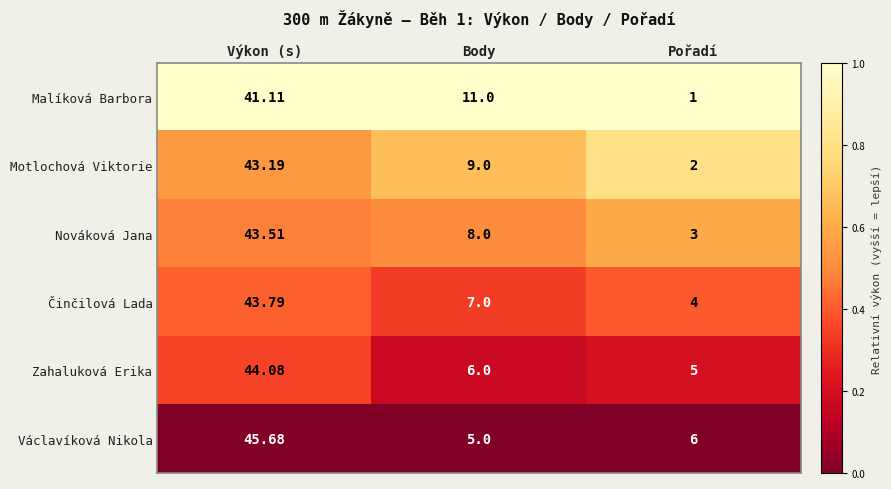

Where is Nováková Jana nearest to the value 23?

Body